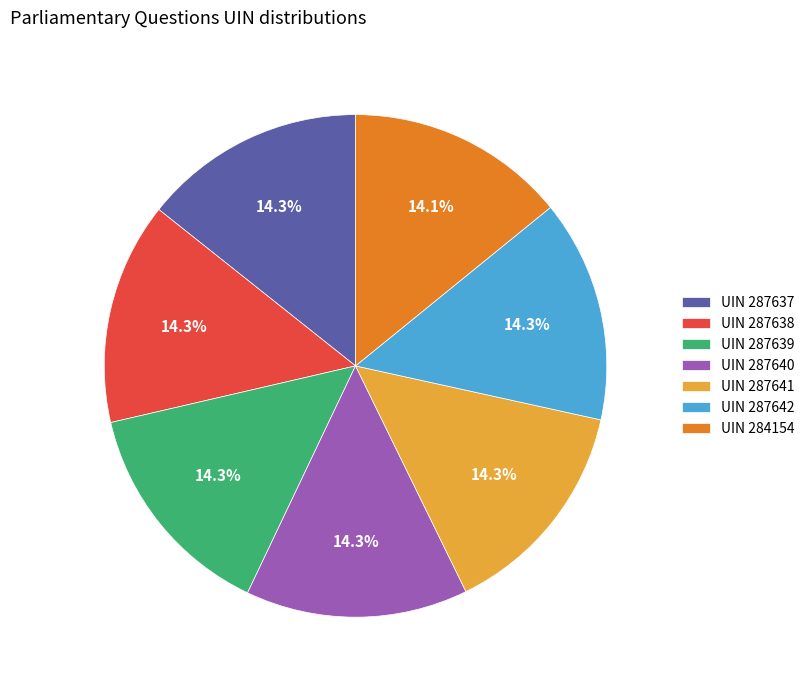

How many slices are in this pie chart?

7